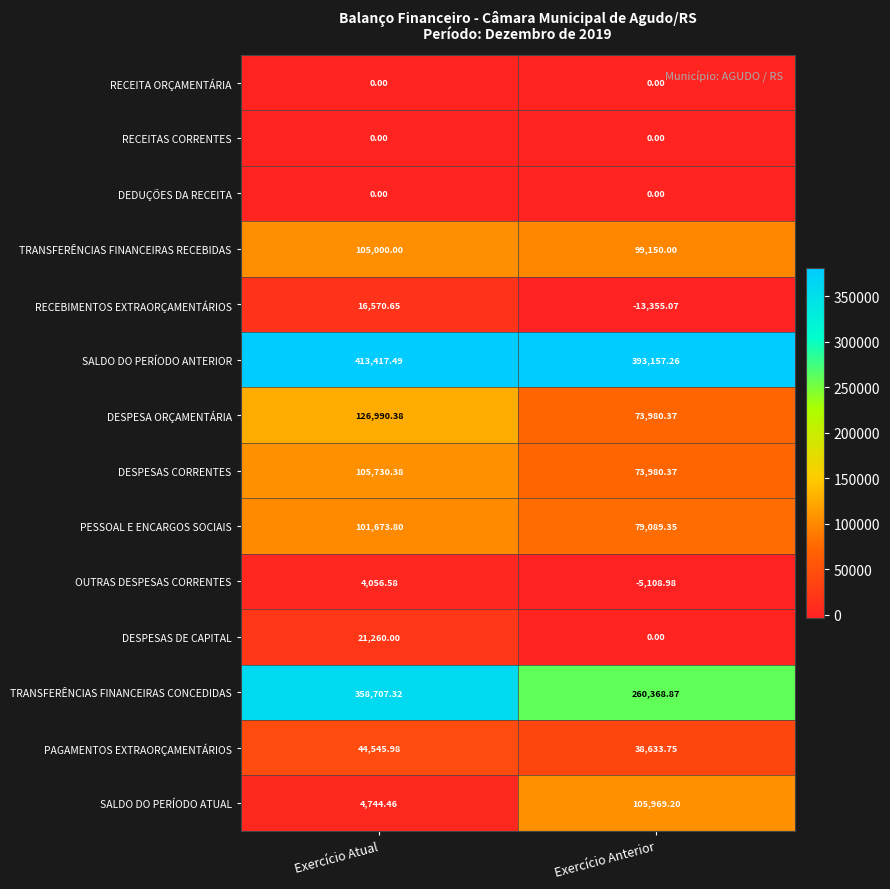

Which label corresponds to the largest value in the chart?

Exercício Atual